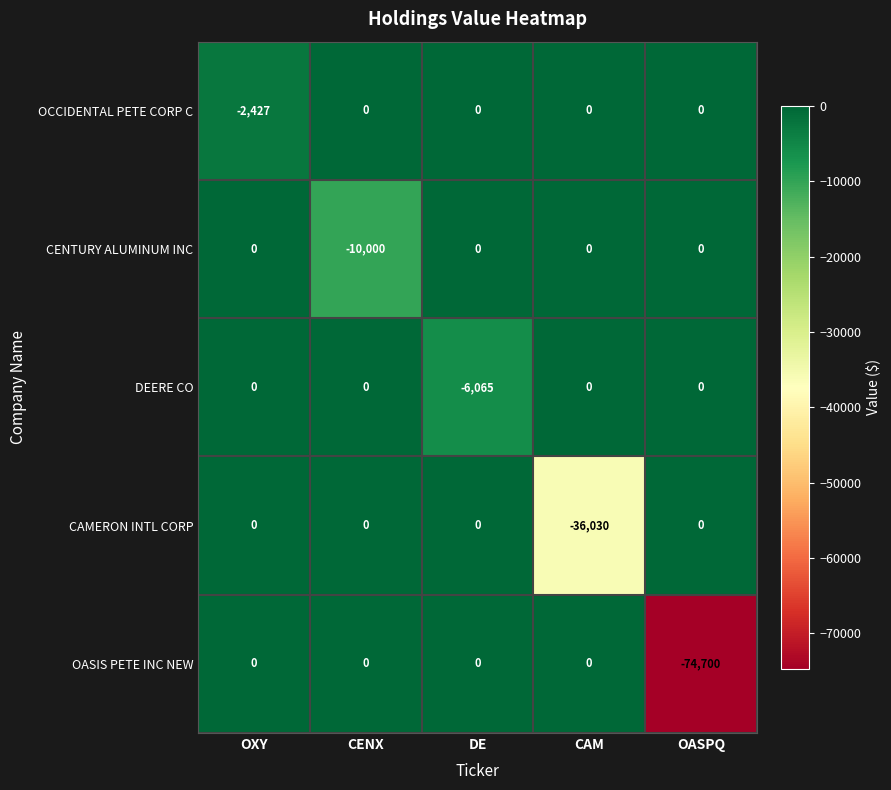

Reading left to right, what are all the values shown in this chart?

OCCIDENTAL PETE CORP C: -2427	0	0	0	0
CENTURY ALUMINUM INC: 0	-10000	0	0	0
DEERE CO: 0	0	-6065	0	0
CAMERON INTL CORP: 0	0	0	-36030	0
OASIS PETE INC NEW: 0	0	0	0	-74700